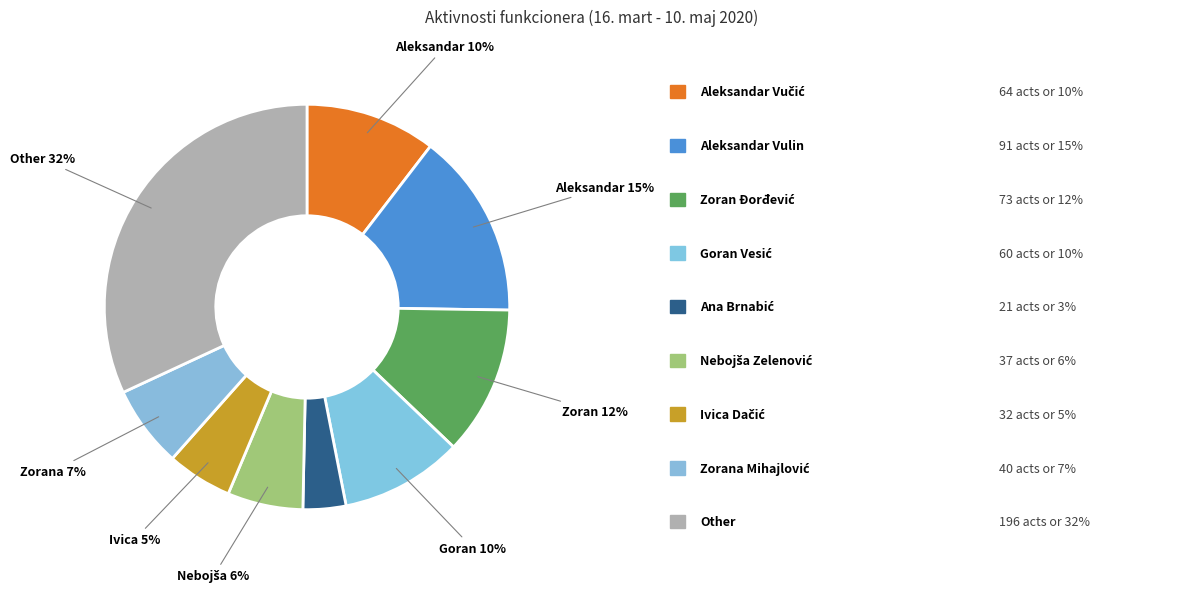

Does any single category account for the majority?

No